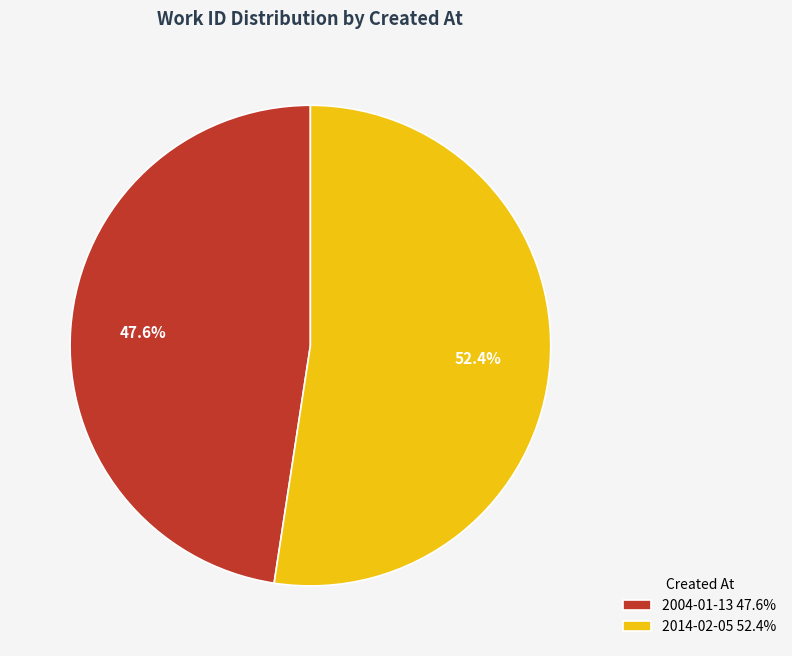

What is the smallest slice in the pie chart?

2004-01-13